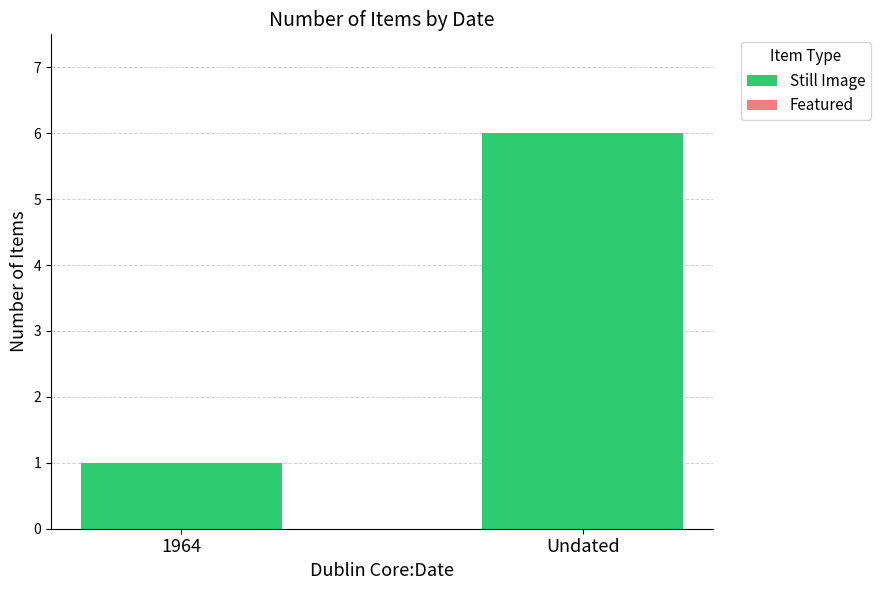

Rank the categories by value from highest to lowest.

Undated, 1964